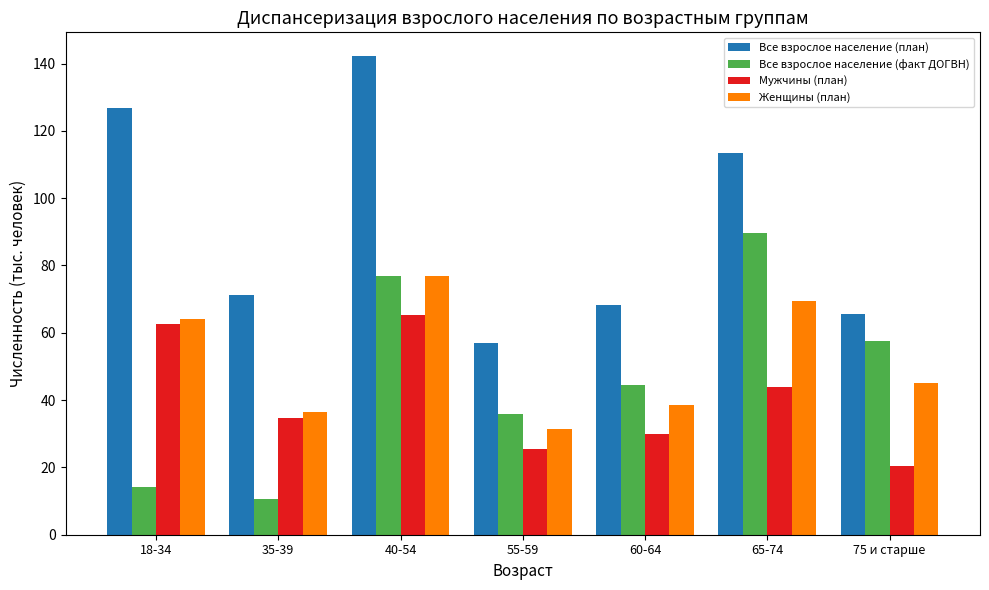

The Все взрослое население (план) series shows 69.4 at 40-54. True or false?

False